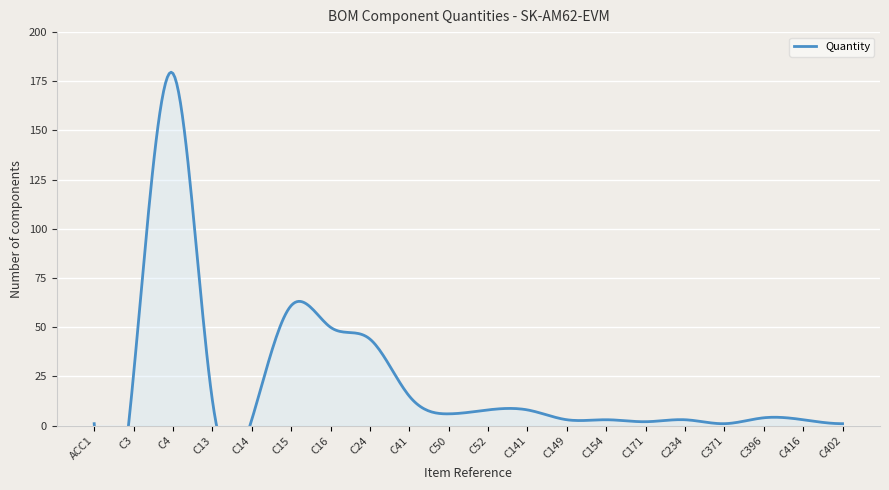

What is the difference between the second highest and minimum values?

60